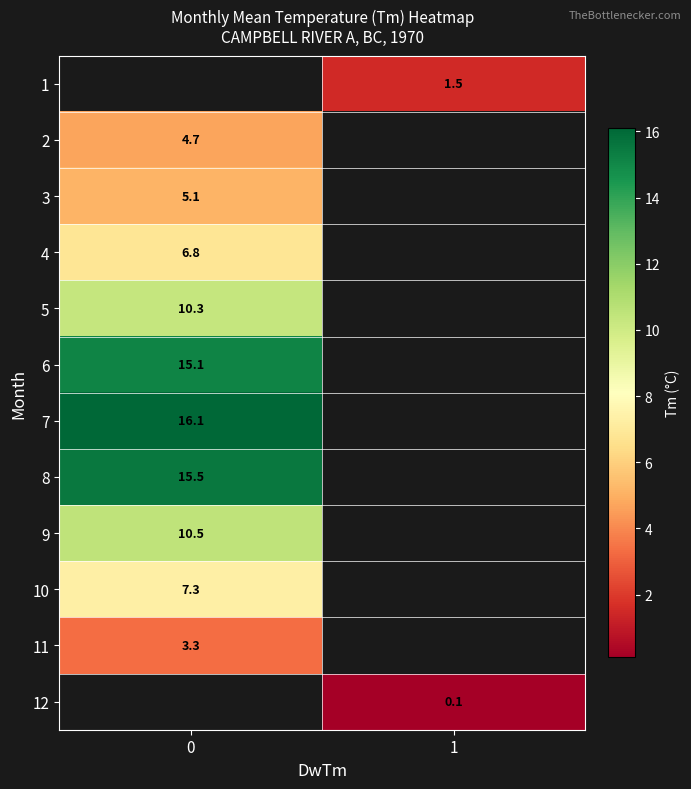

Count the number of categories in the chart.

2